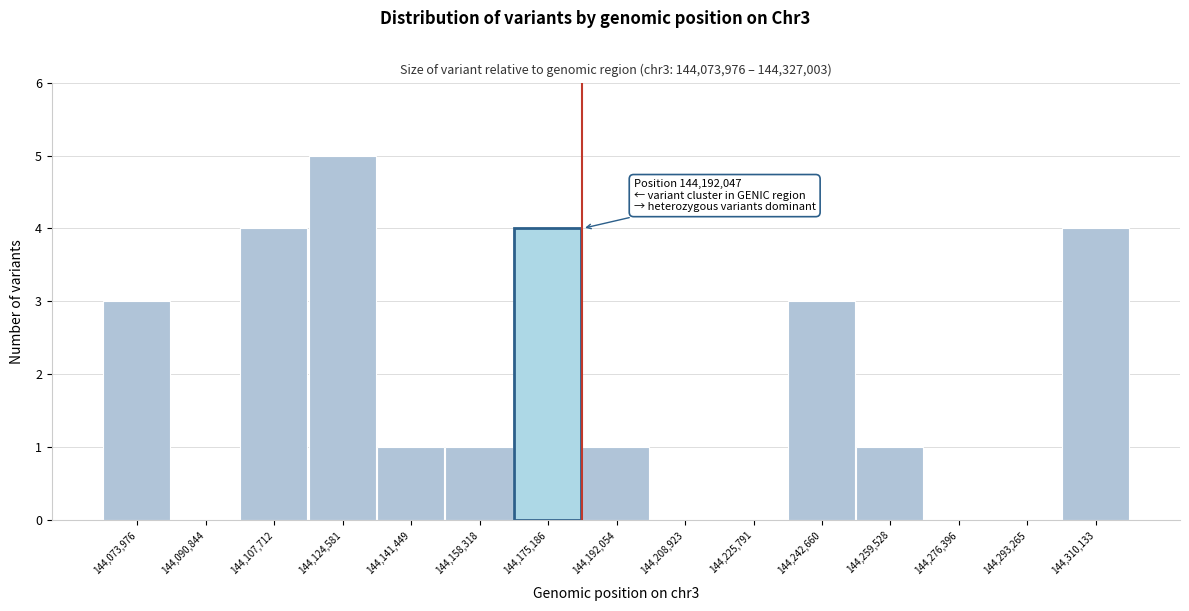

Reading left to right, list all the values displayed in this chart.

144,073,976=3	144,090,844=0	144,107,712=4	144,124,581=5	144,141,449=1	144,158,318=1	144,175,186=4	144,192,054=1	144,208,923=0	144,225,791=0	144,242,660=3	144,259,528=1	144,276,396=0	144,293,265=0	144,310,133=4